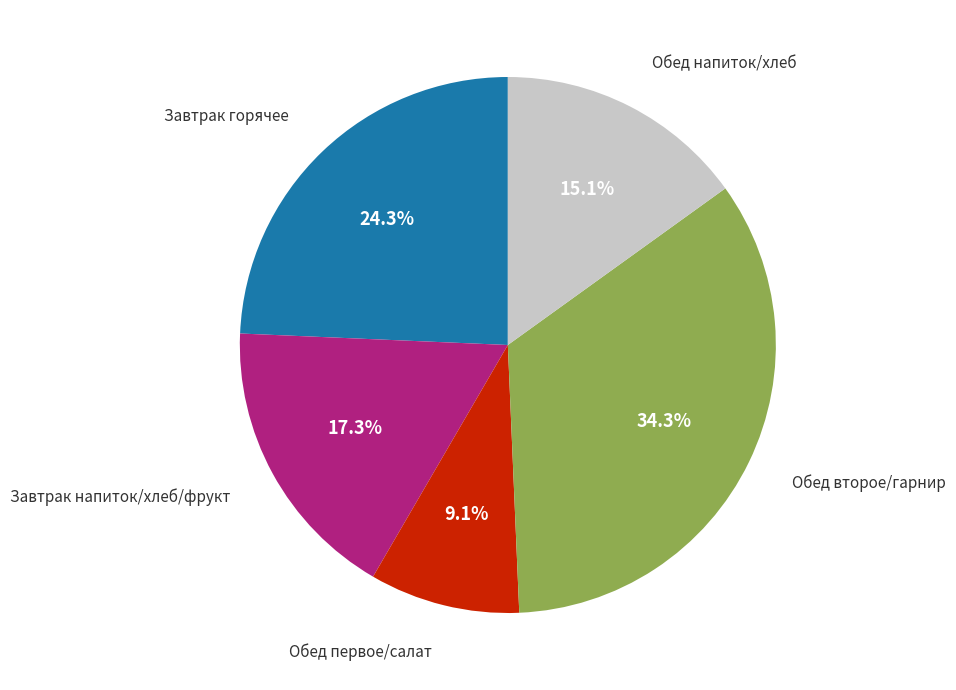

Is there a majority slice in this chart?

No